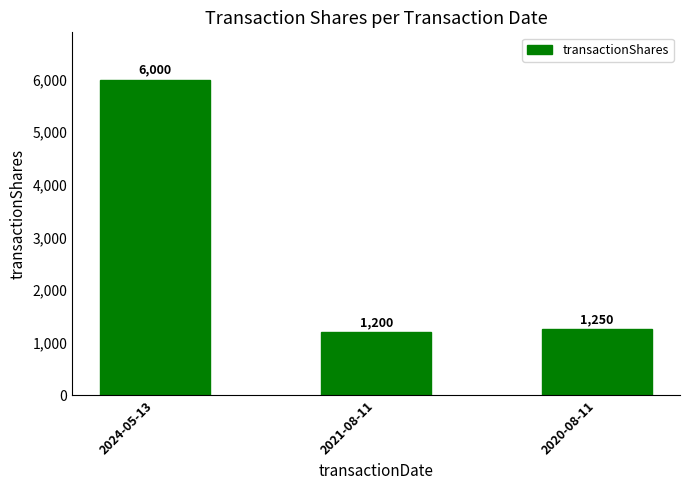

What is the change in value from 2021-08-11 to 2020-08-11?

+50